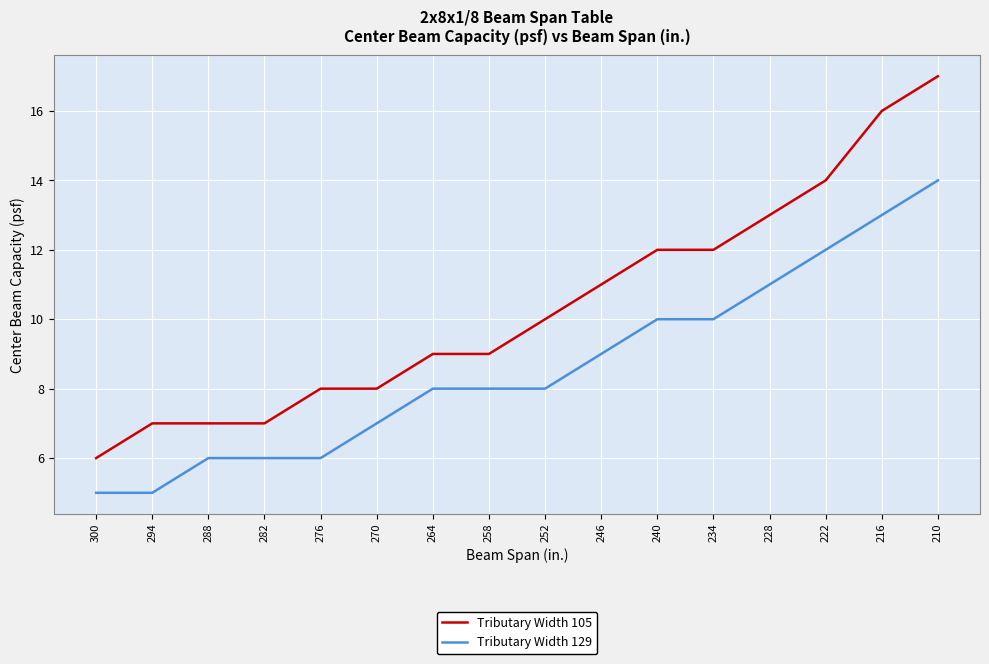

List the series in order of their peak value, lowest first.

Tributary Width 129, Tributary Width 105